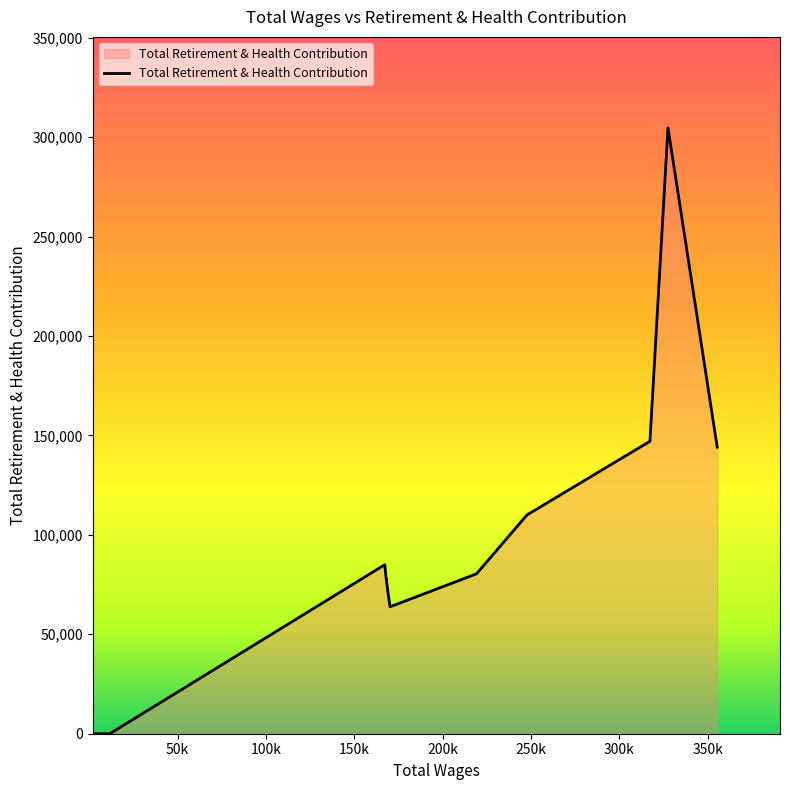

What is the difference between the maximum and minimum values?

304689